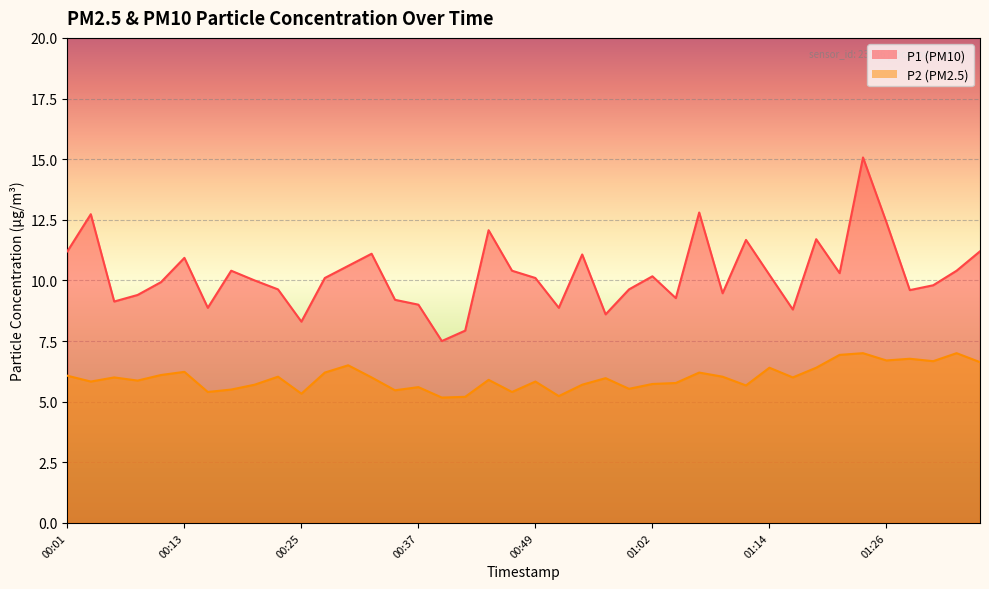

Which series has the largest total across all categories?

P1